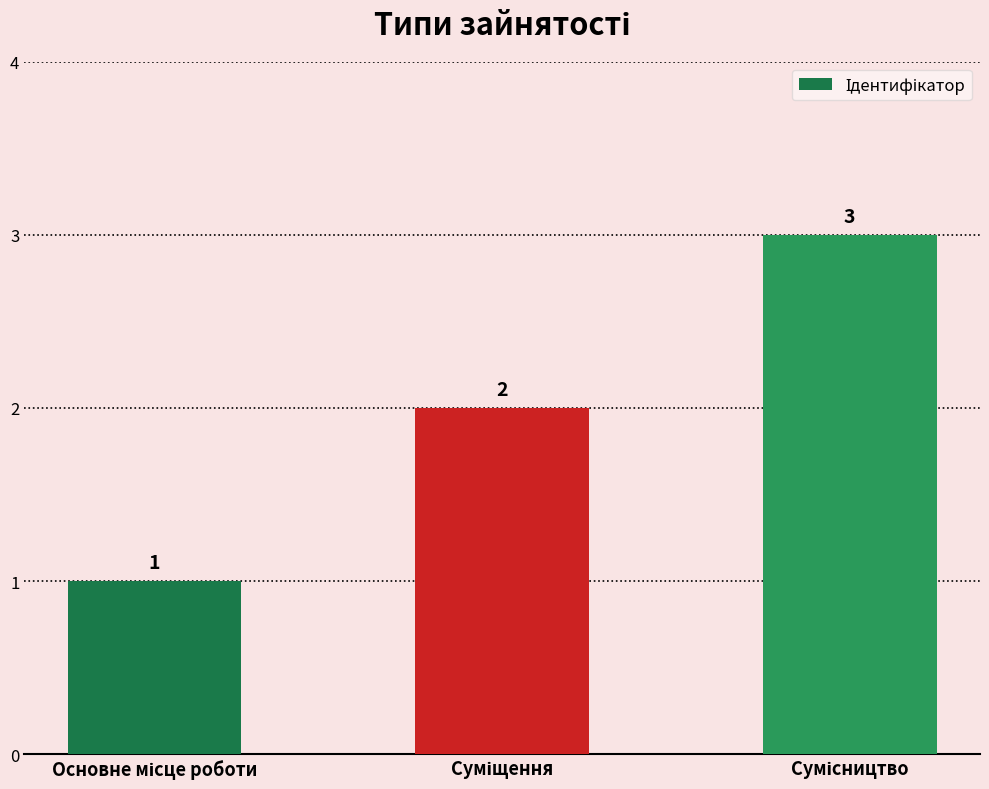

What is the sum of all values?

6